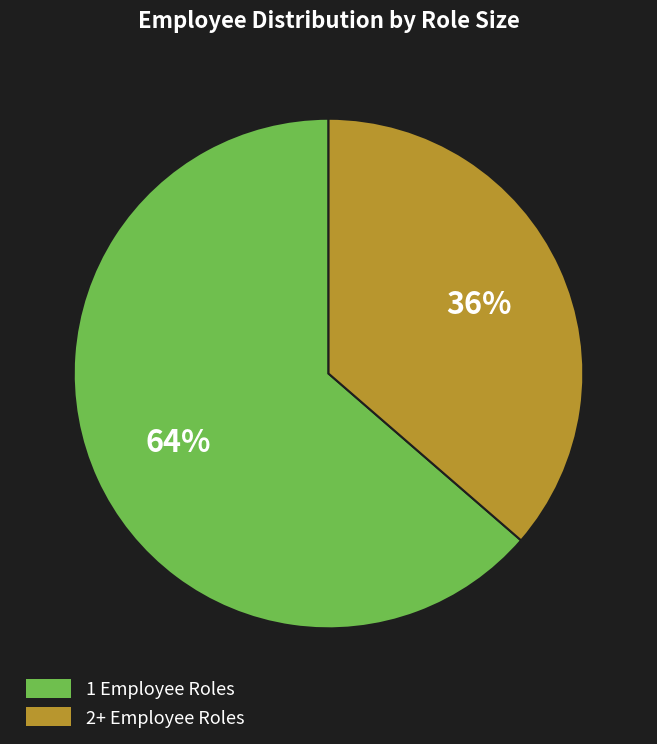

Does any single category account for the majority?

Yes